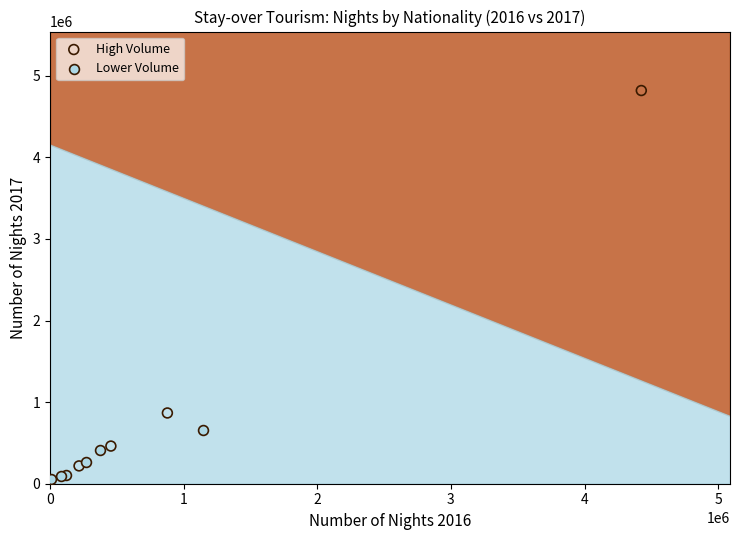

Which series reaches the maximum Y coordinate?

High Volume